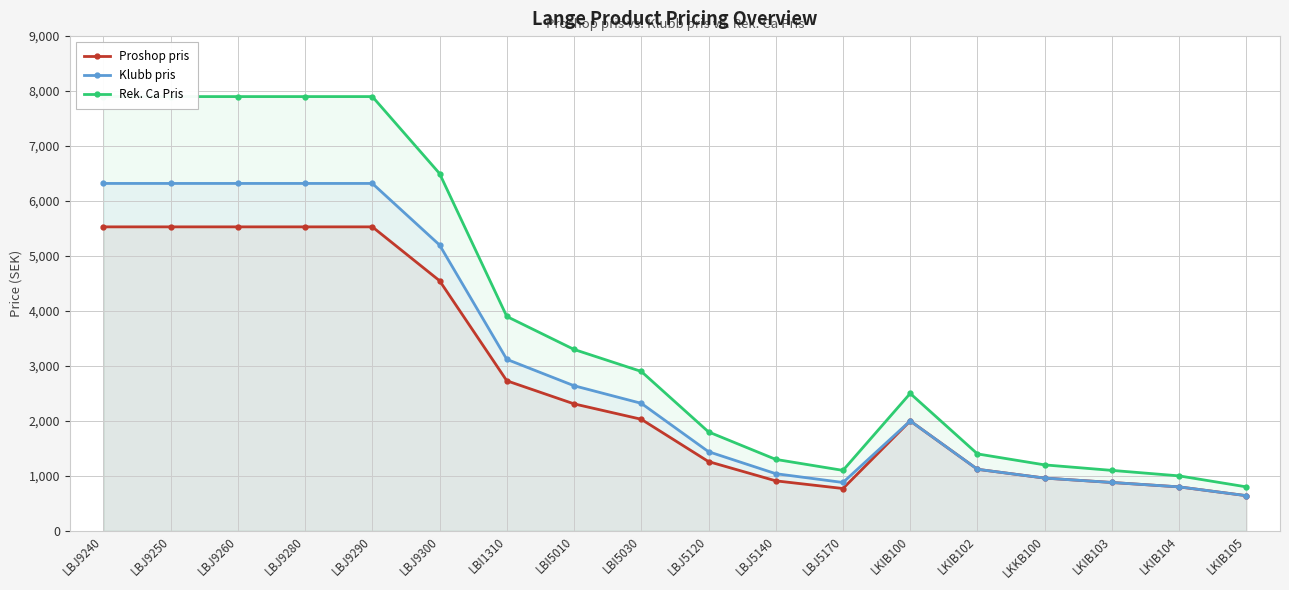

List the series in order of their peak value, lowest first.

Proshop pris, Klubb pris, Rek. Ca Pris